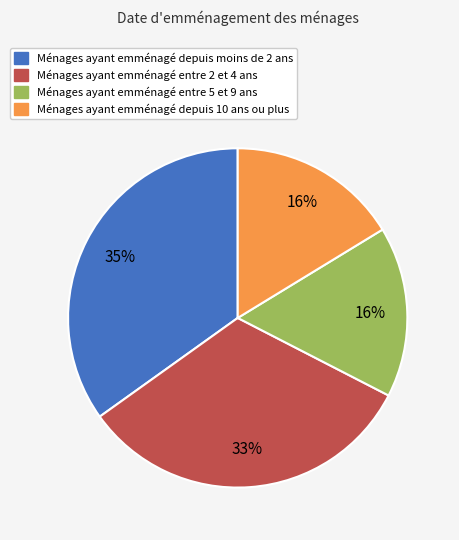

Is there a majority slice in this chart?

No